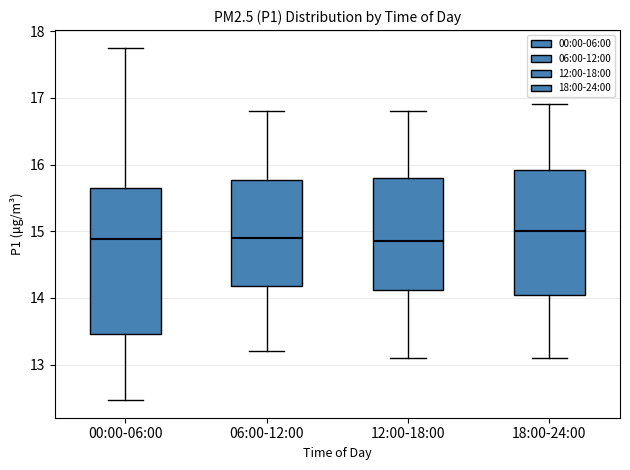

Reading left to right, read every box against the y-axis: the position of its median line, the range the box covers, and the ends of its whiskers. The values are not printed on the chart, so give them approximately, as read against the axis.

00:00-06:00: median 14.9, box 13.5 to 15.7, whiskers 12.5 to 17.8
06:00-12:00: median 14.9, box 14.2 to 15.8, whiskers 13.2 to 16.8
12:00-18:00: median 14.9, box 14.1 to 15.8, whiskers 13.1 to 16.8
18:00-24:00: median 15.0, box 14.1 to 15.9, whiskers 13.1 to 16.9